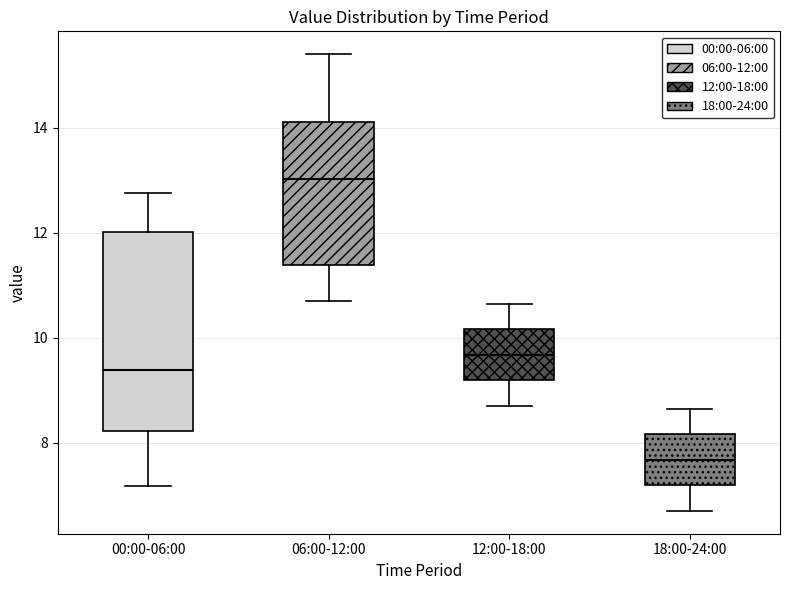

Reading left to right, read every box against the y-axis: the position of its median line, the range the box covers, and the ends of its whiskers. The values are not printed on the chart, so give them approximately, as read against the axis.

00:00-06:00: median 9.4, box 8.2 to 12.0, whiskers 7.2 to 12.8
06:00-12:00: median 13.0, box 11.4 to 14.2, whiskers 10.8 to 15.4
12:00-18:00: median 9.6, box 9.2 to 10.2, whiskers 8.8 to 10.6
18:00-24:00: median 7.6, box 7.2 to 8.2, whiskers 6.8 to 8.6